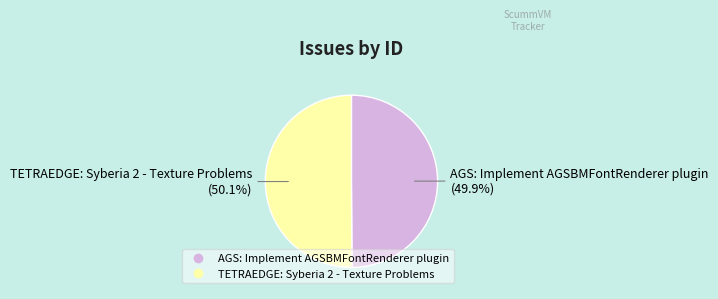

Is the sum of AGS: Implement AGSBMFontRenderer plugin and TETRAEDGE: Syberia 2 - Texture Problems greater than half?

Yes